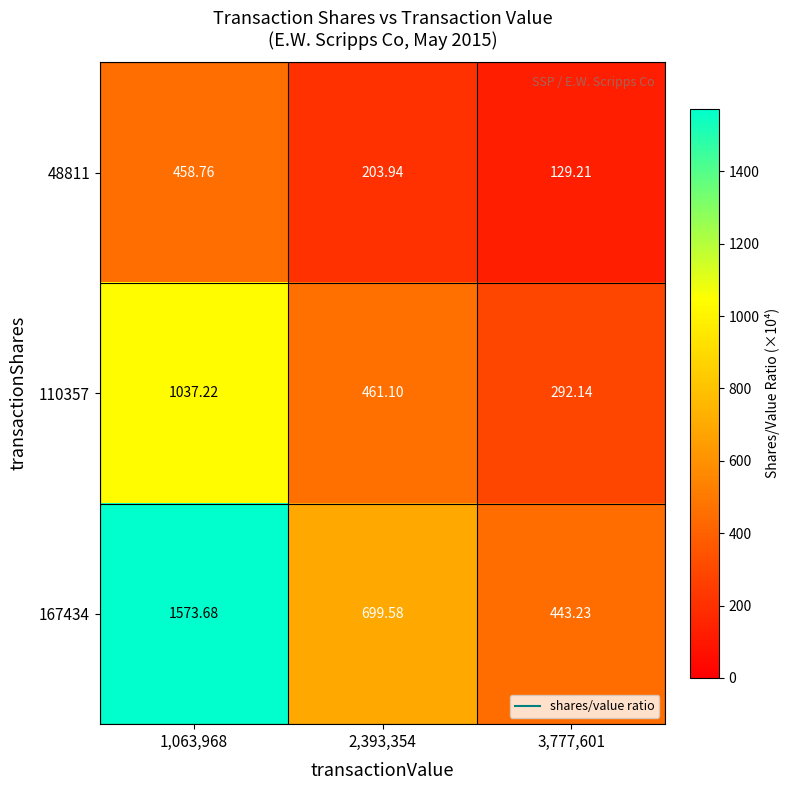

How many data points does each series have?

3